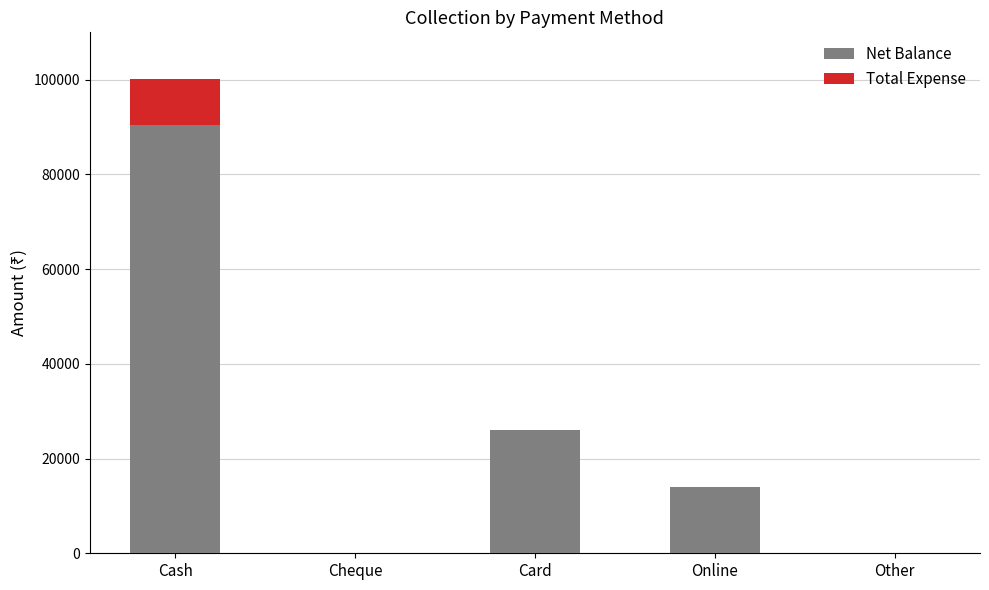

At which category is the sum across all series the highest?

Cash